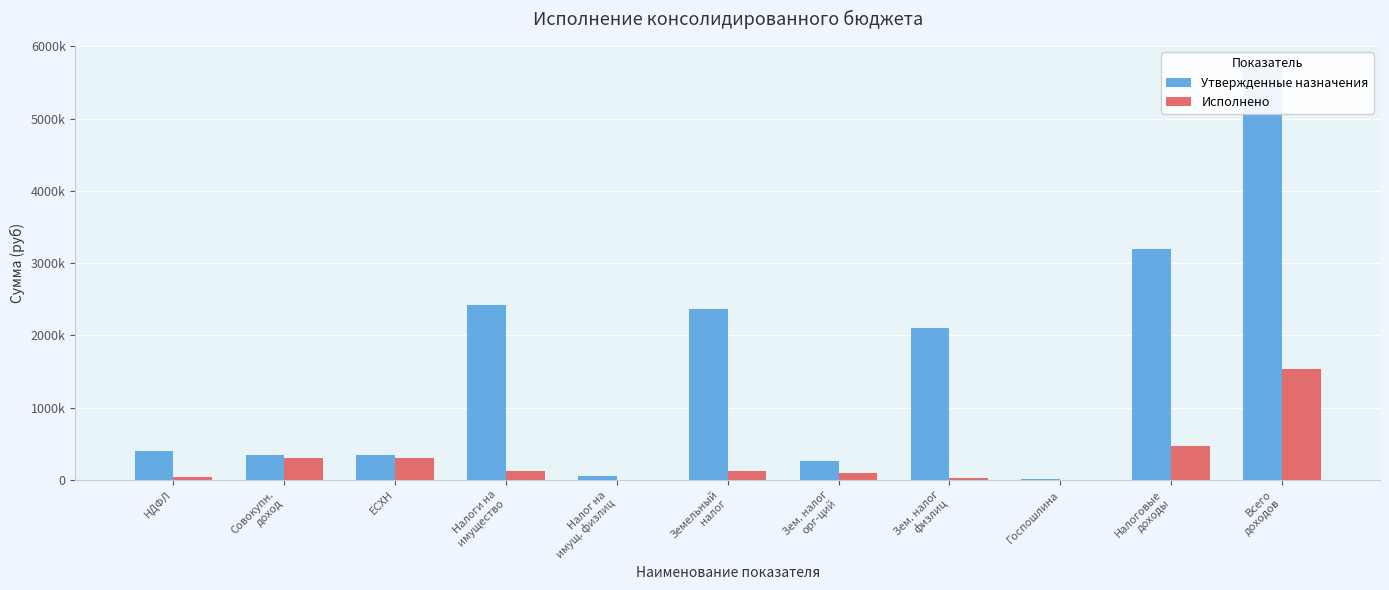

At Зем. налог
орг-ций, list the series in order from largest to smallest.

Утвержденные назначения, Исполнено